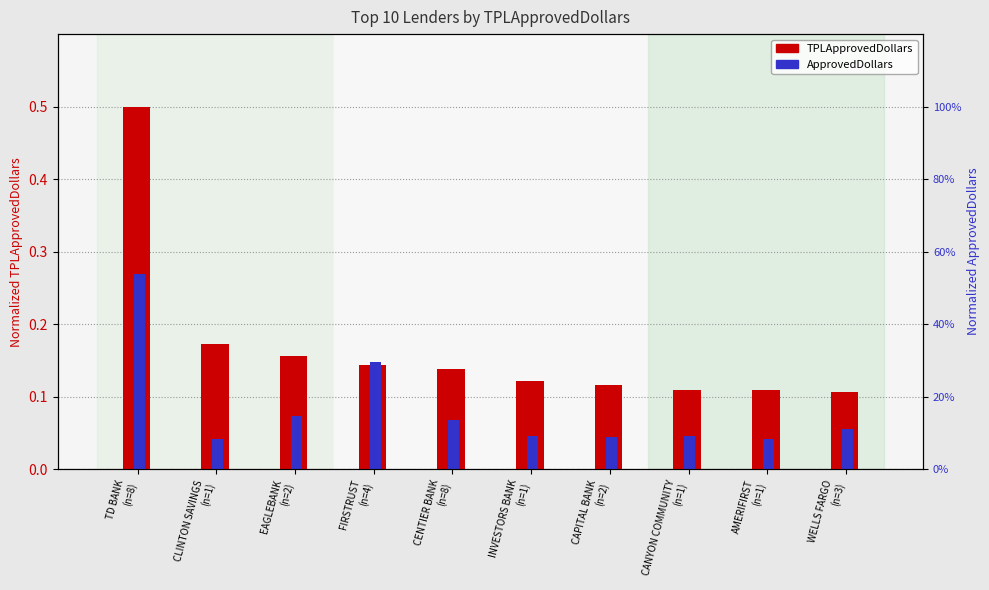

At CANYON COMMUNITY
(n=1), list the series in order from largest to smallest.

TPLApprovedDollars, ApprovedDollars